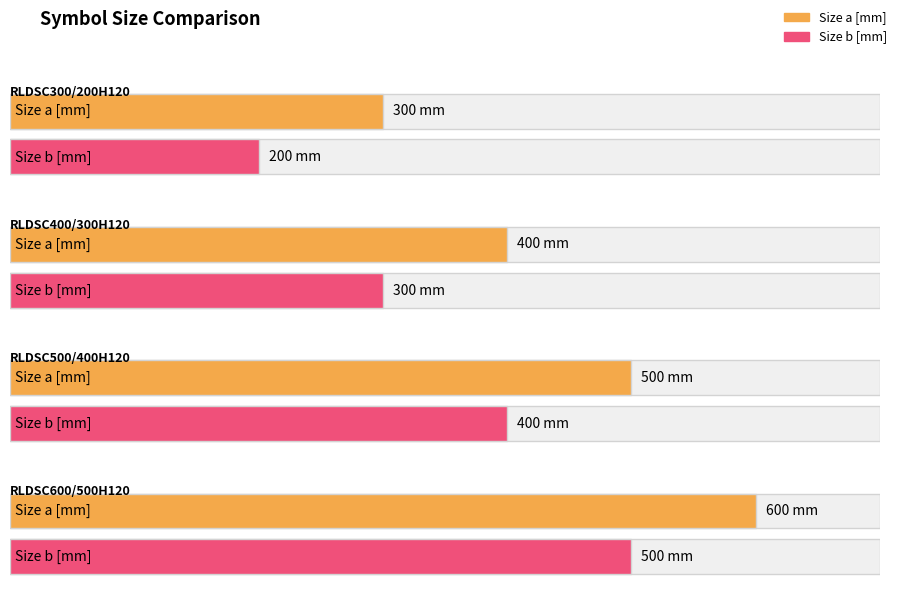

The Size a [mm] series shows 853.7 at RLDSC600/500H120. True or false?

False